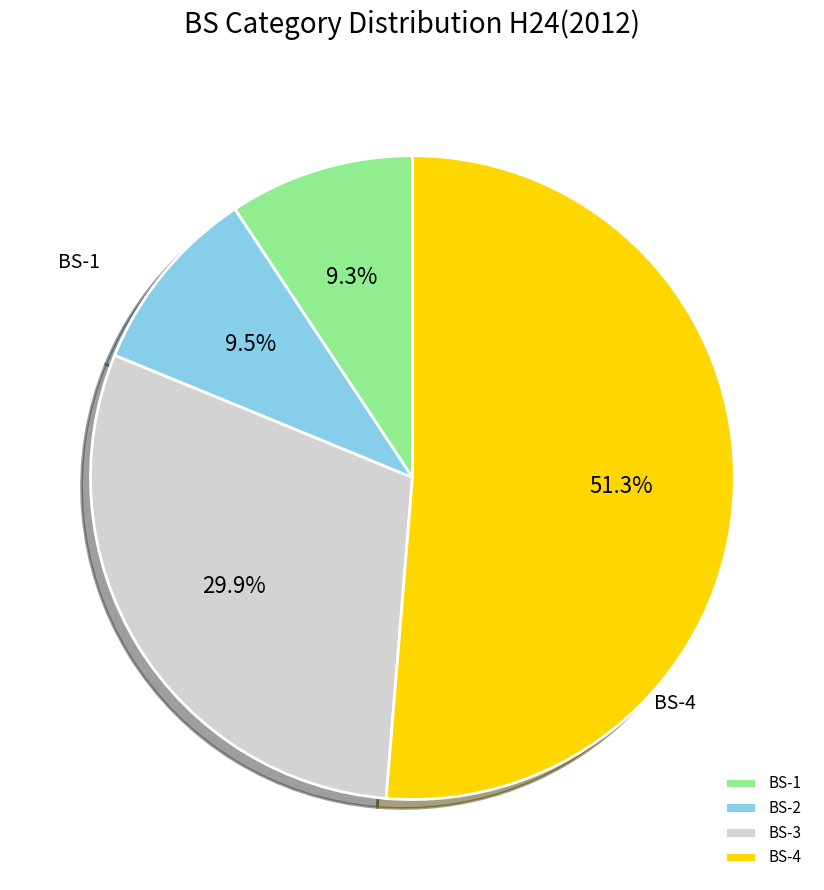

To the nearest percent, what portion does BS-3 represent?

30%